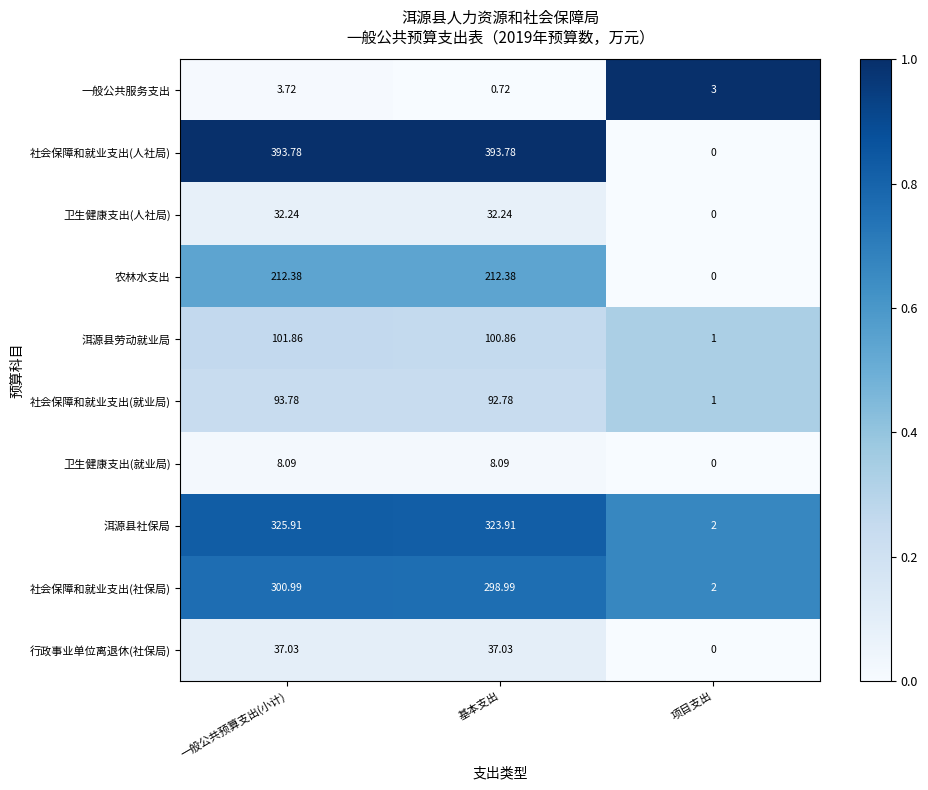

Which series changed the most between 一般公共预算支出(小计) and 基本支出?

一般公共服务支出